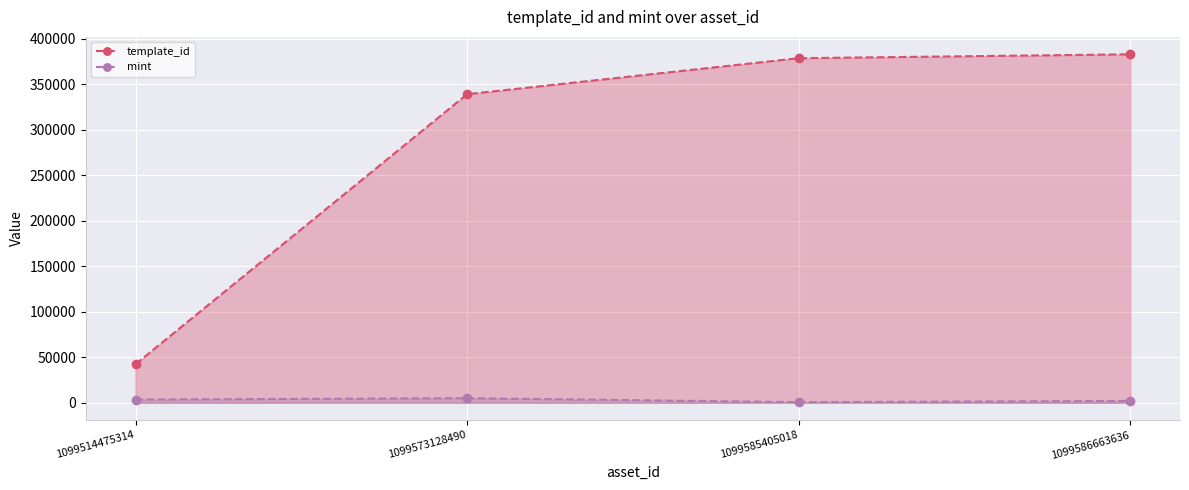

Which category has the highest value in the template_id series?

1099586663636